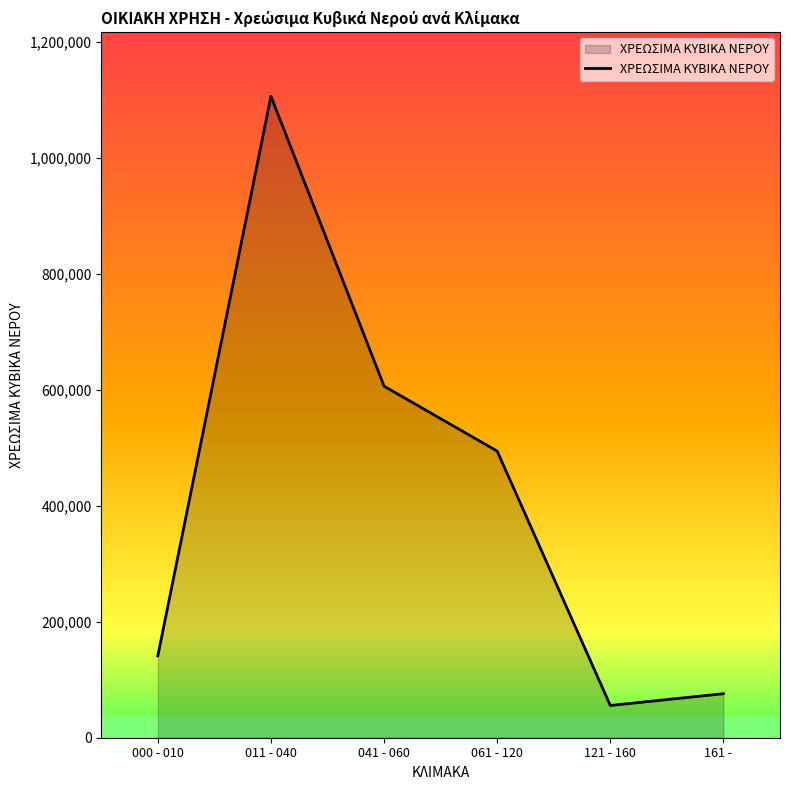

Rank the categories by value from lowest to highest.

121 - 160, 161 -    , 000 - 010, 061 - 120, 041 - 060, 011 - 040